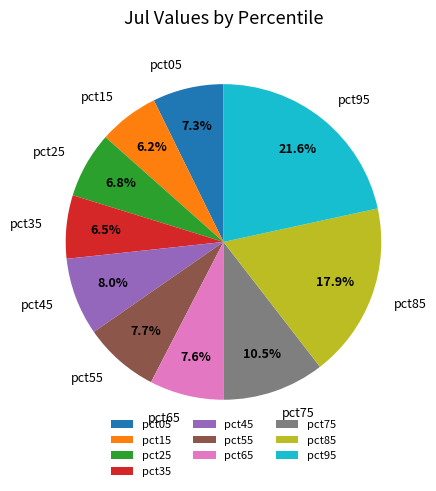

Which slice is the largest?

pct95